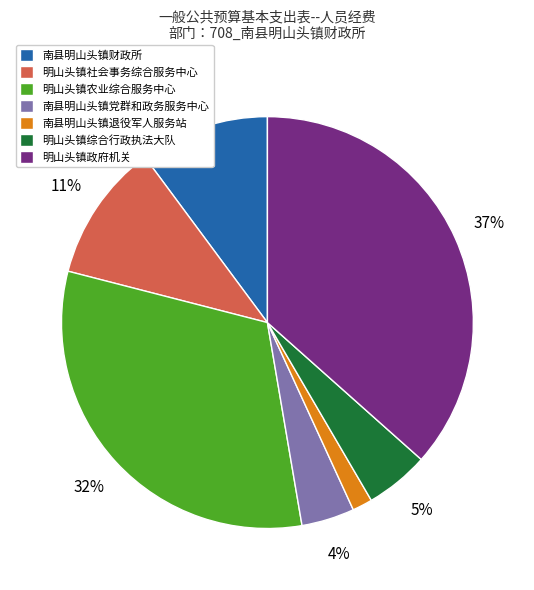

Count the number of slices in the pie.

7